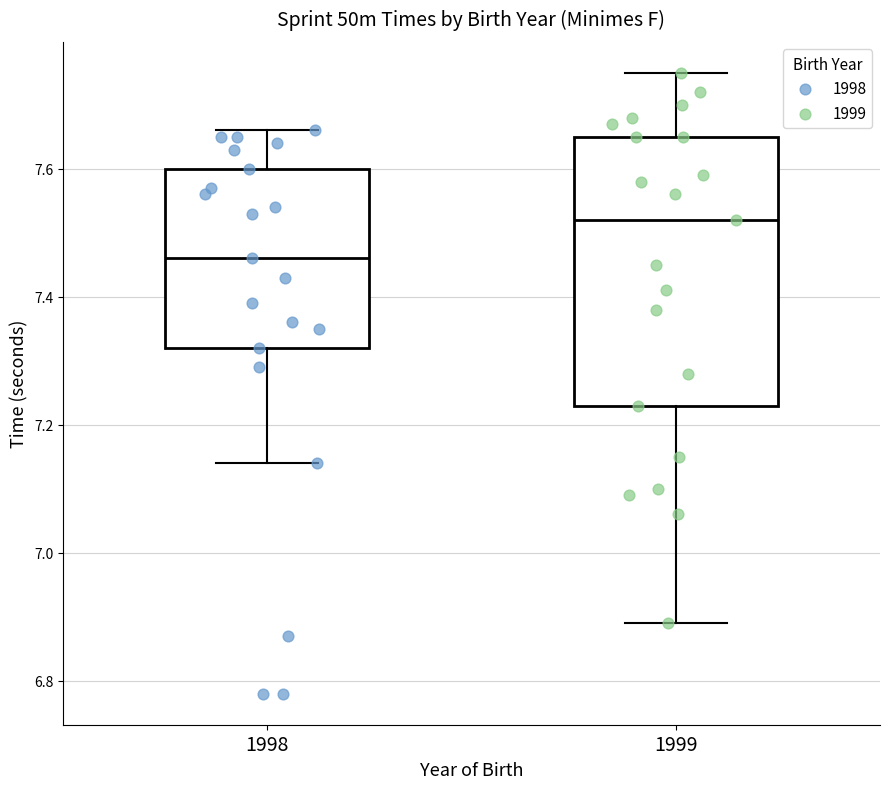

Which box's median line is the lowest?

1998